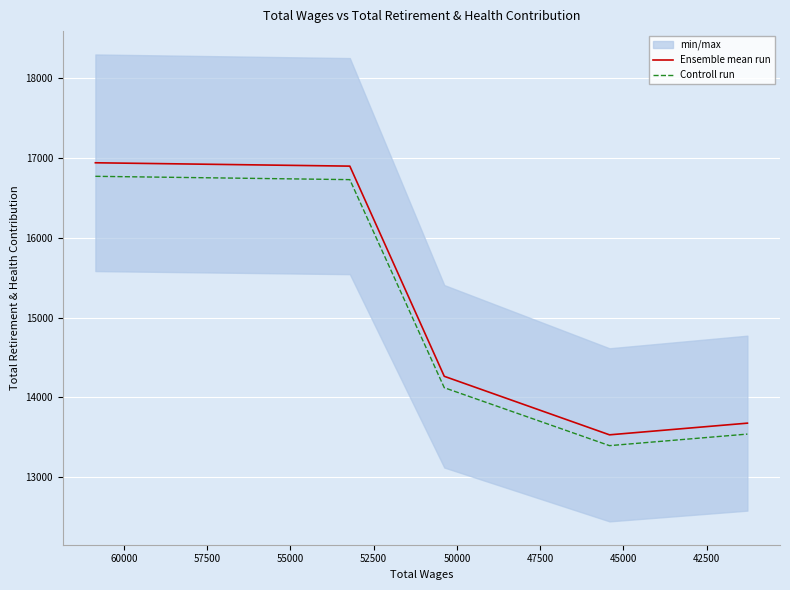

Is this an area chart (filled region under the line)?

No